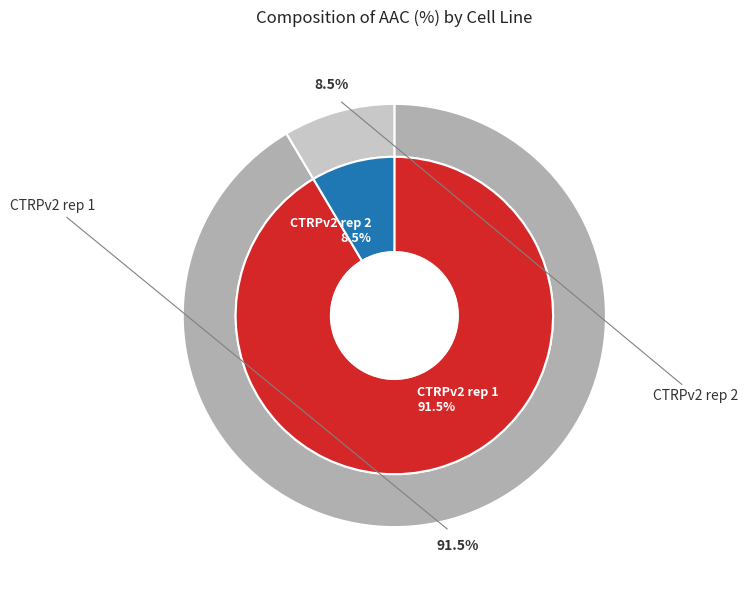

What percentage is the CTRPv2 rep 1 slice, to the nearest percent?

91%